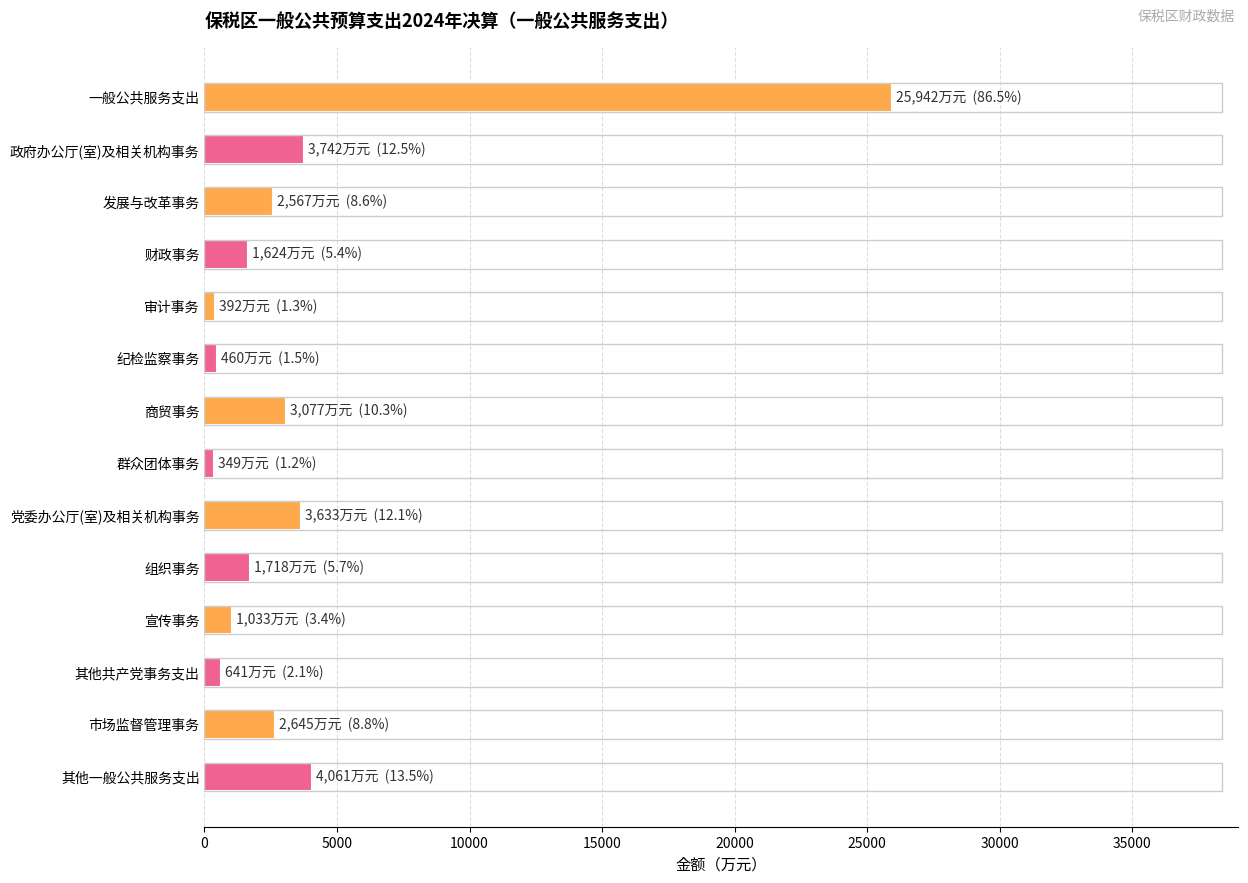

What is the maximum value shown in the chart?

25942